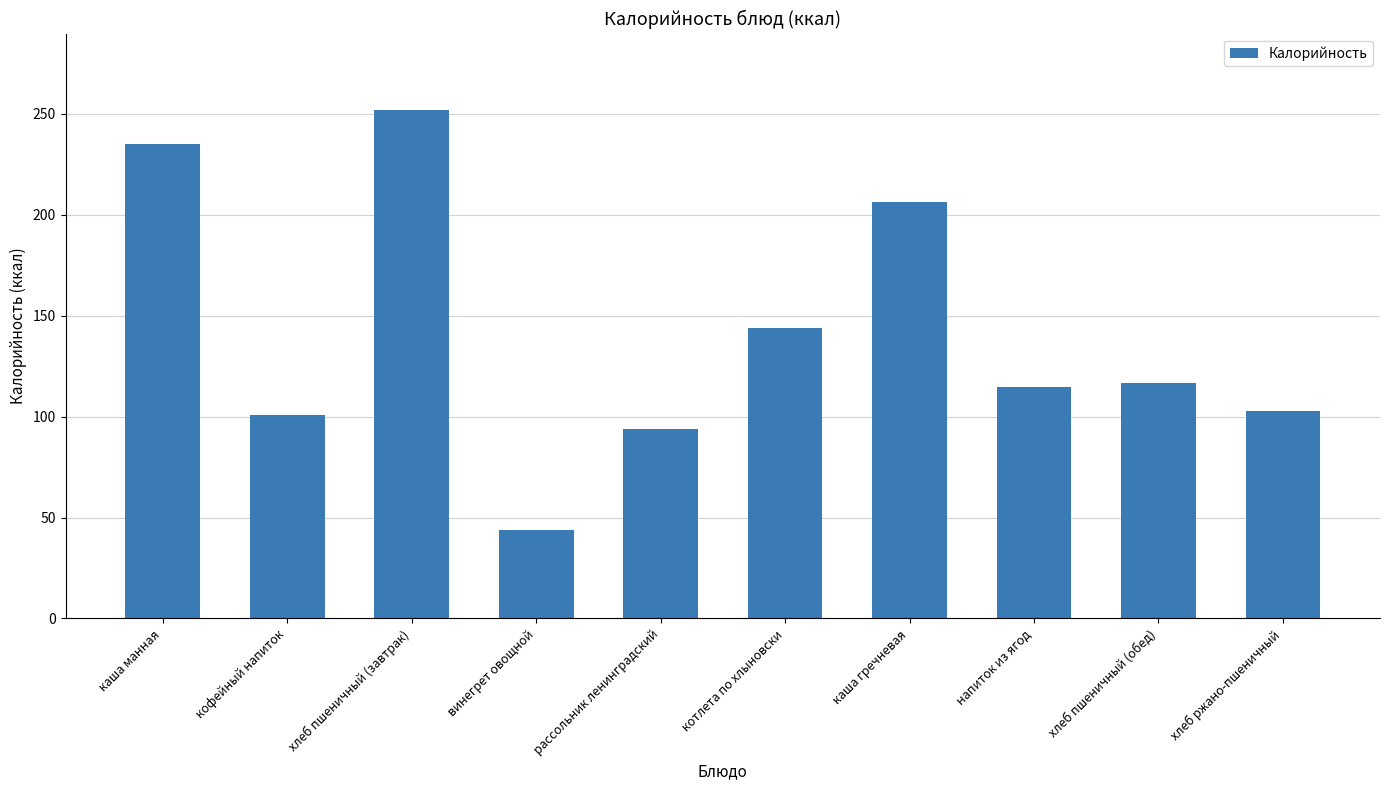

What is the label of the 6th bar from the right?

рассольник ленинградский